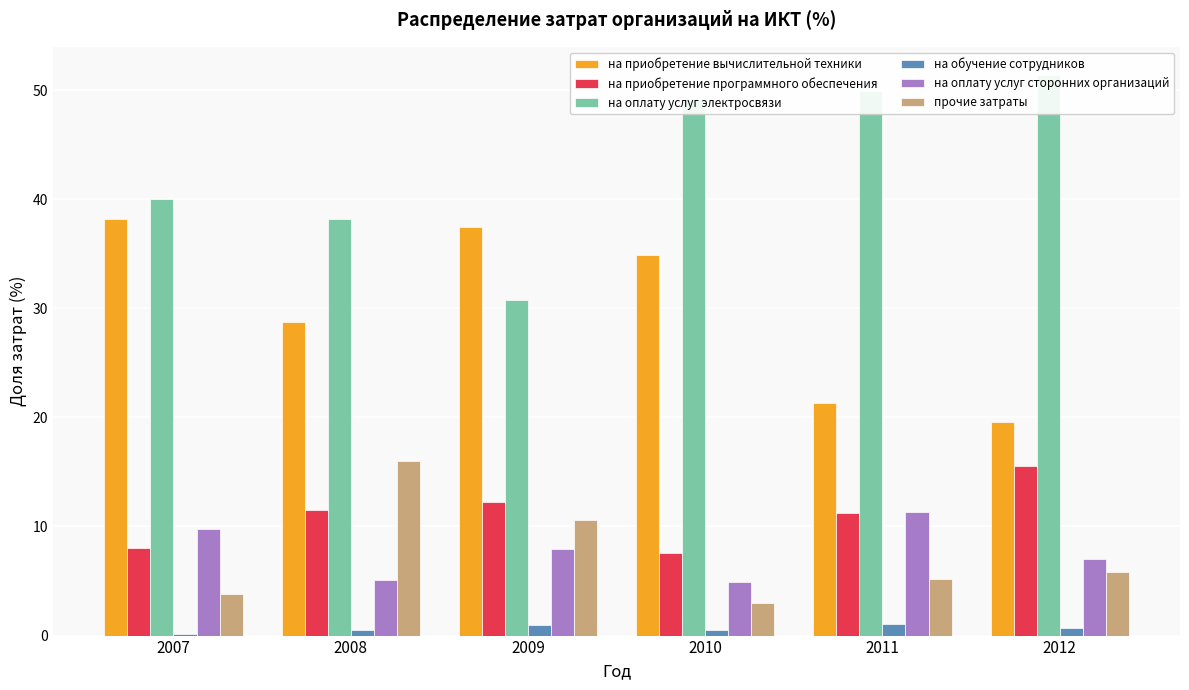

What is the average value of the на оплату услуг электросвязи series?

43.2